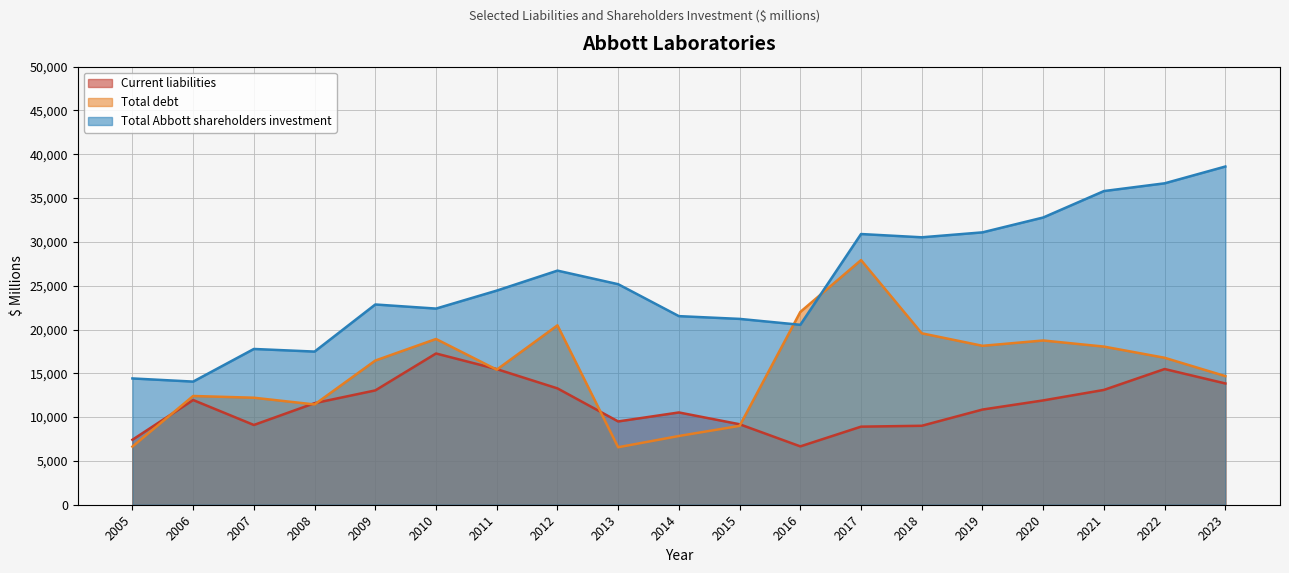

Between 2006 and 2017, which is larger?

2006